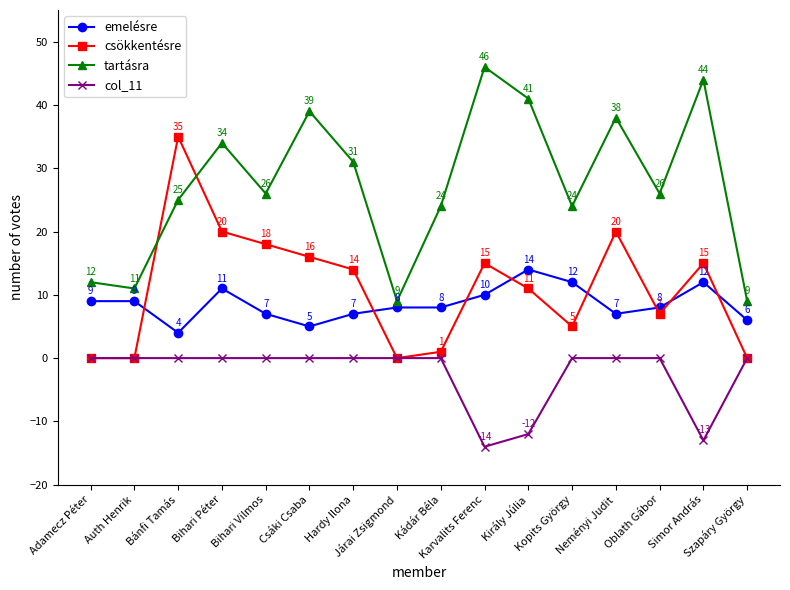

What position from the left is Adamecz Péter?

1